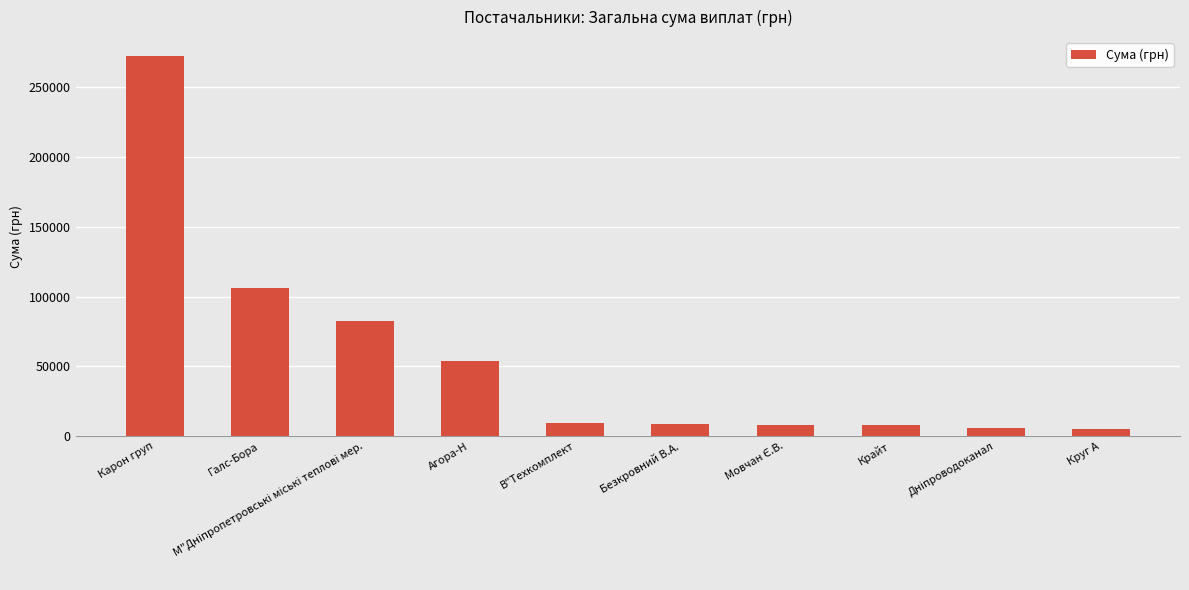

At which category does the chart reach its peak across all series?

Карон груп